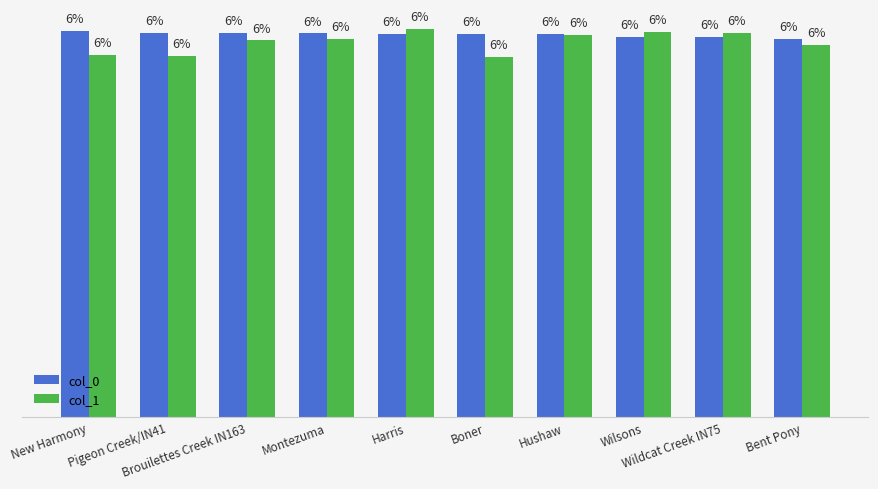

What is the label of the 3rd bar from the right?

Wilsons